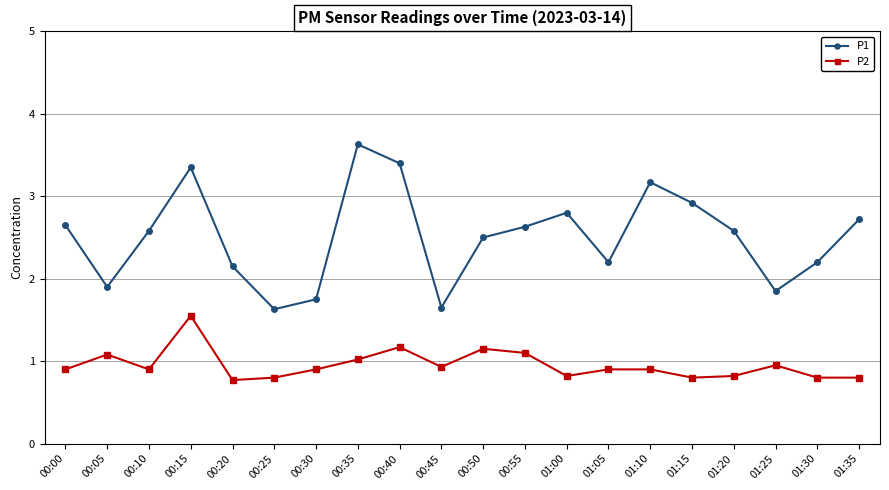

Is this an area chart (filled region under the line)?

No